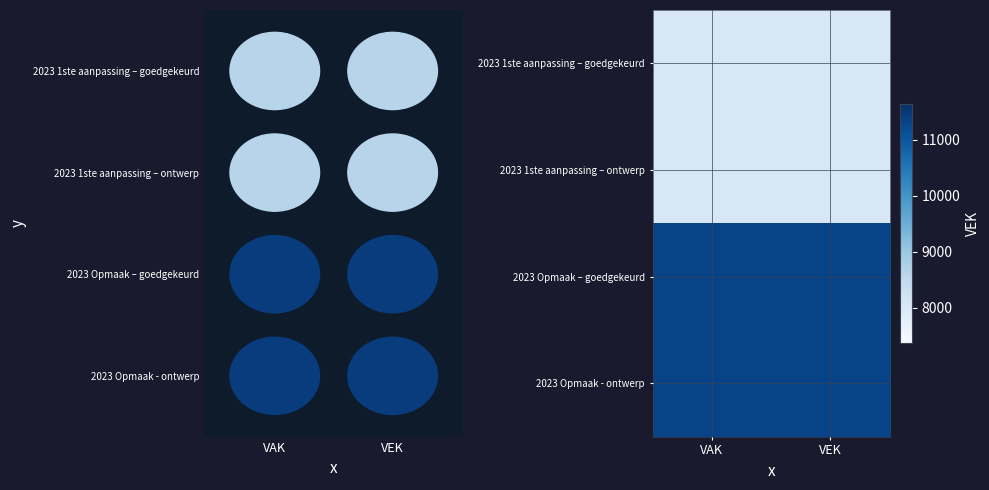

The value of 2023 1ste aanpassing – goedgekeurd at VAK is 13255. True or false?

False